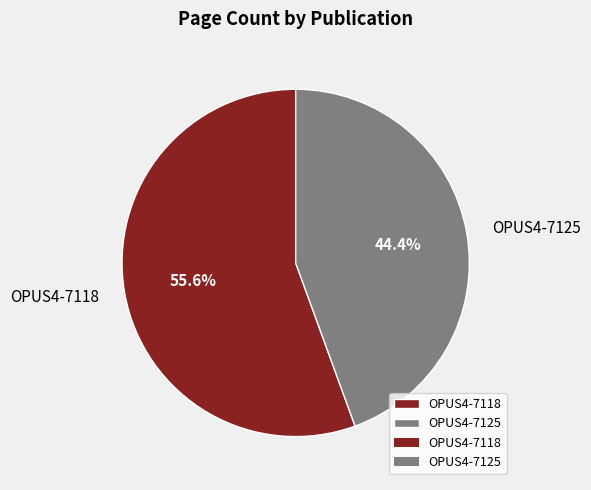

To the nearest percent, what is the combined percentage of OPUS4-7118 and OPUS4-7125?

100%